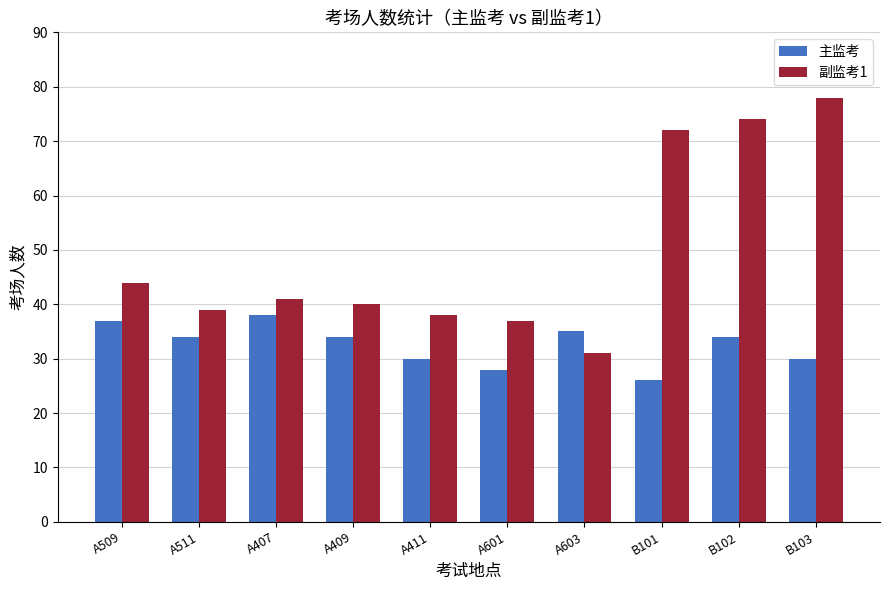

What is the label of the 4th bar from the left?

A409